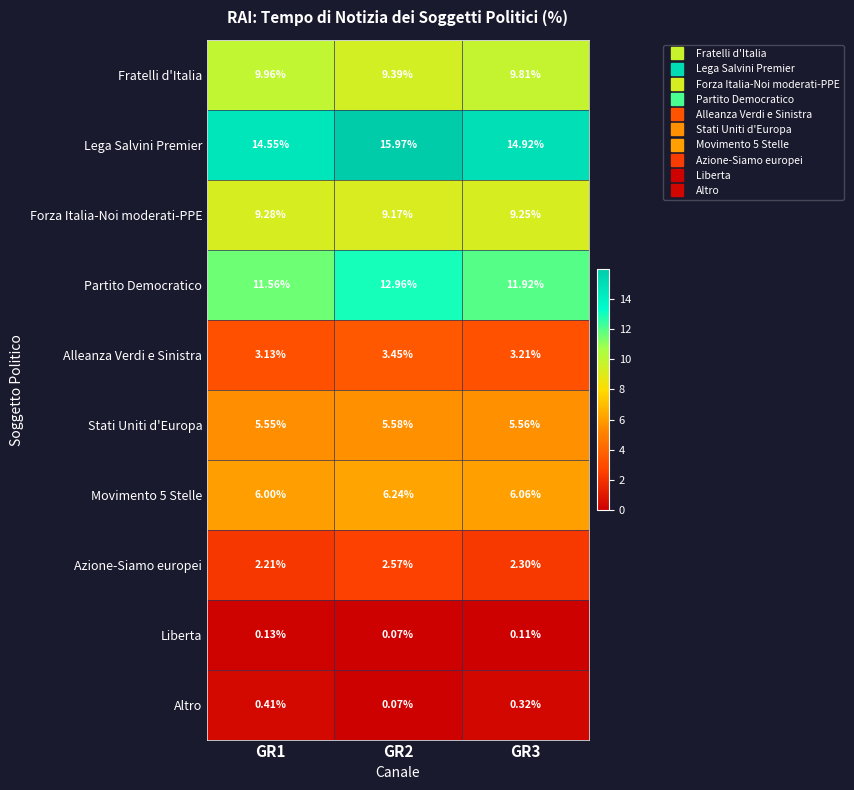

Which series has the largest total across all categories?

Lega Salvini Premier